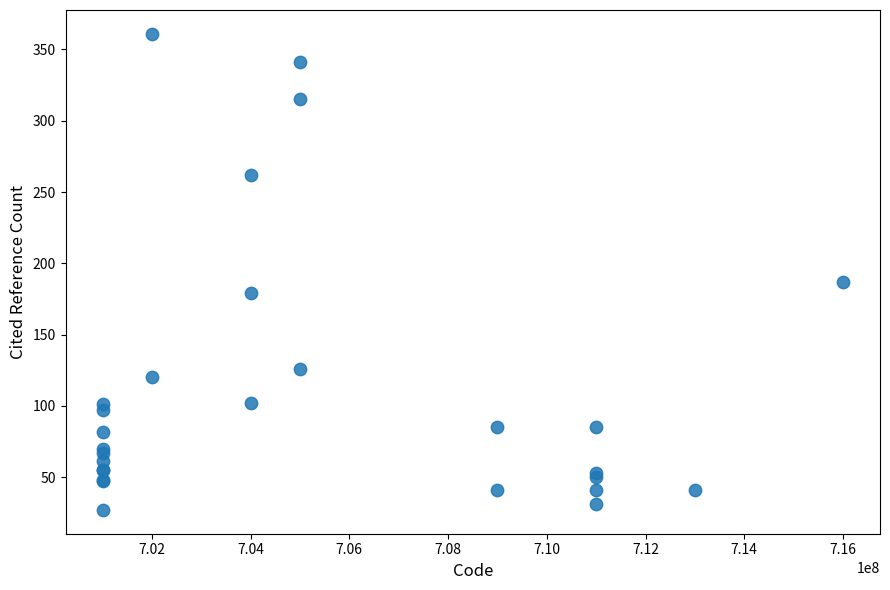

What Y value in the scatter plot is closest to 194?

187